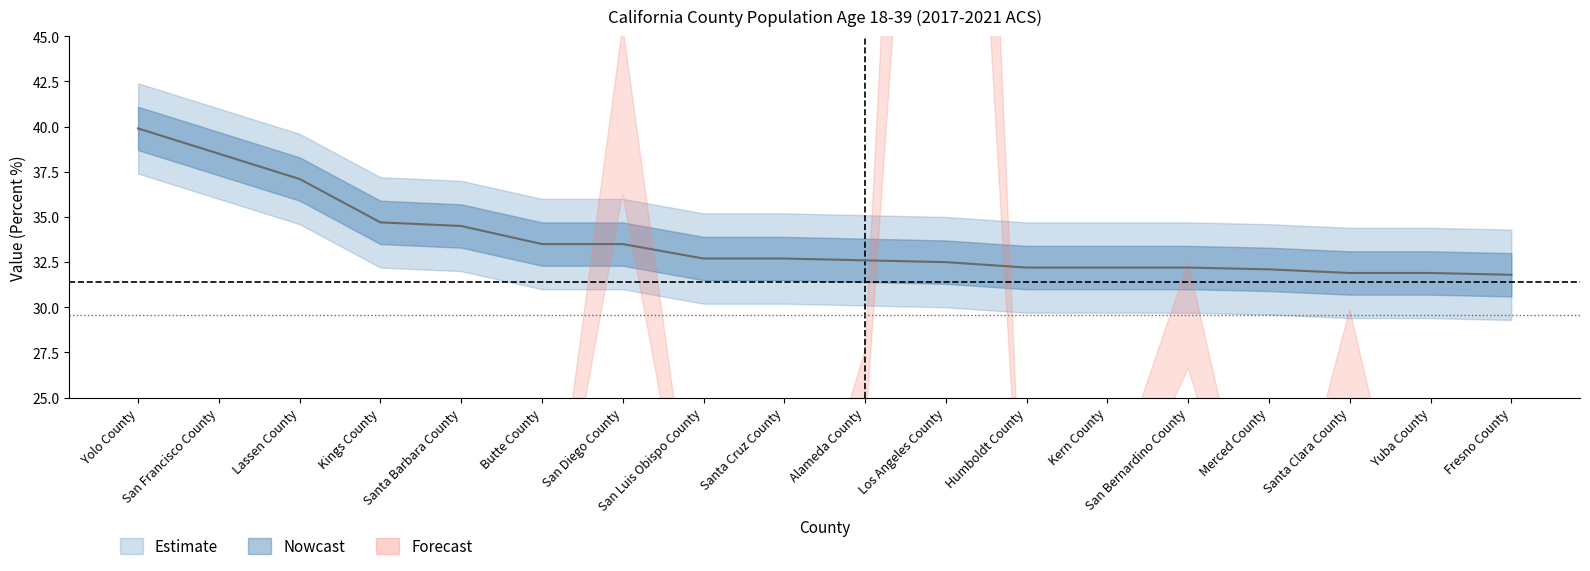

Which label corresponds to the smallest value in the chart?

Fresno County